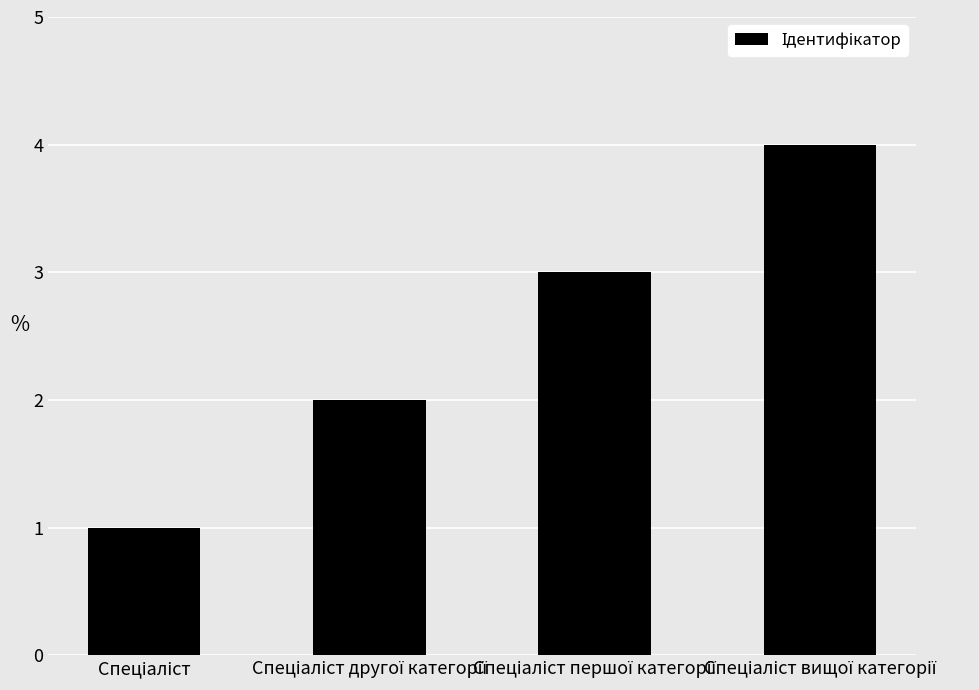

How many categories are shown in the chart?

4